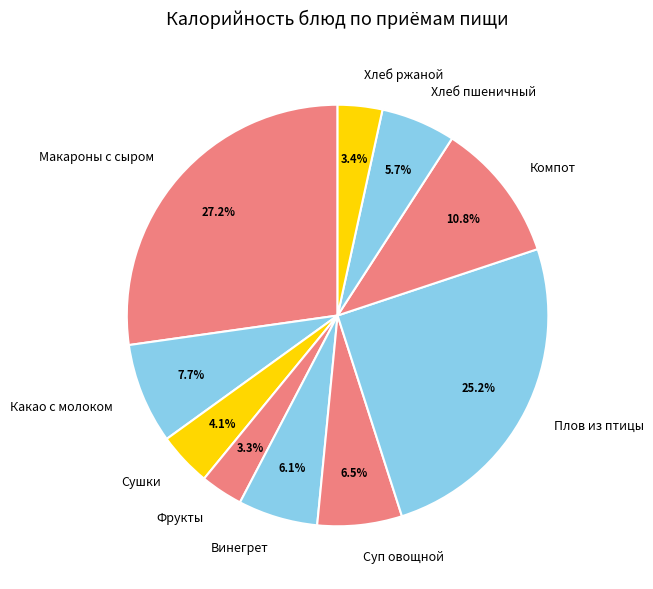

To the nearest percent, what is the combined percentage of Хлеб ржаной and Суп овощной?

10%